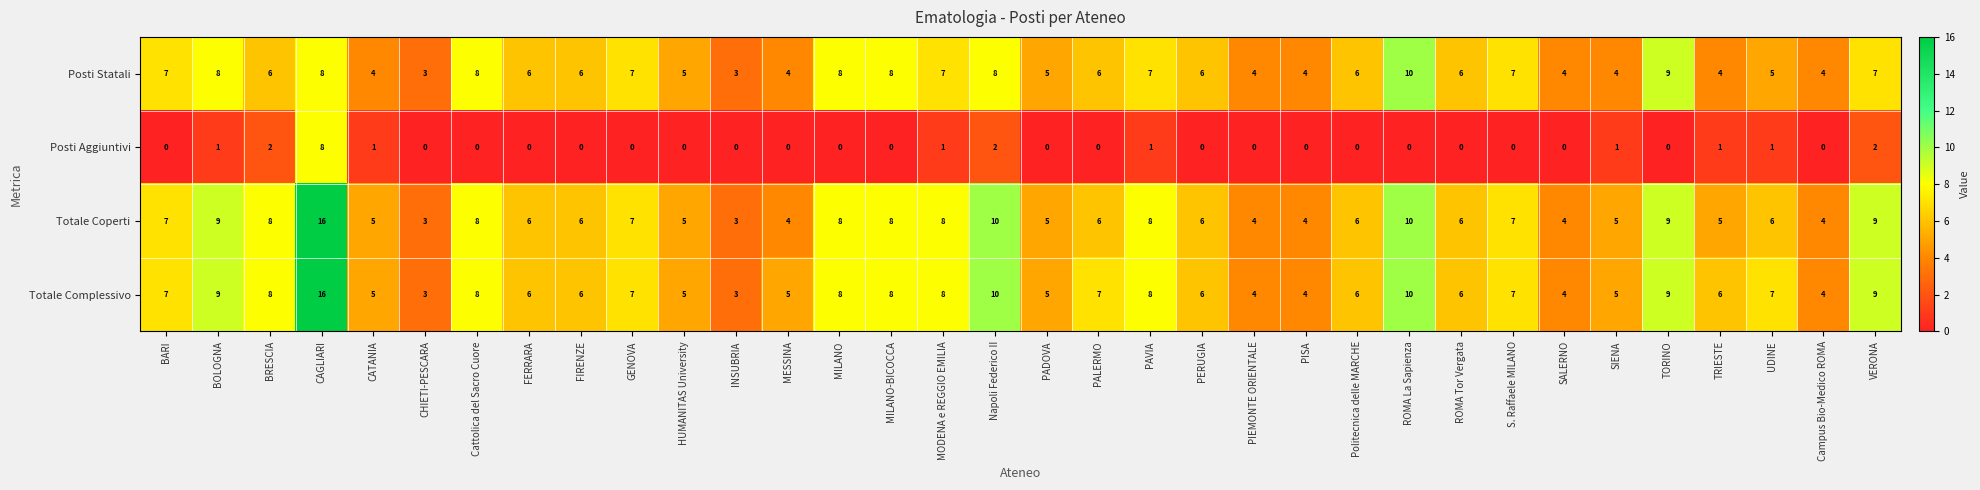

What is the average value of the Totale Coperti series?

7